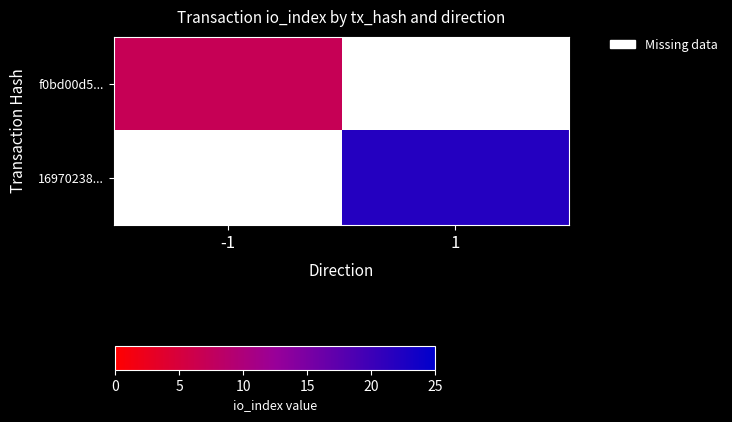

Is it true that 16970238... equals 33.1 at 1?

False